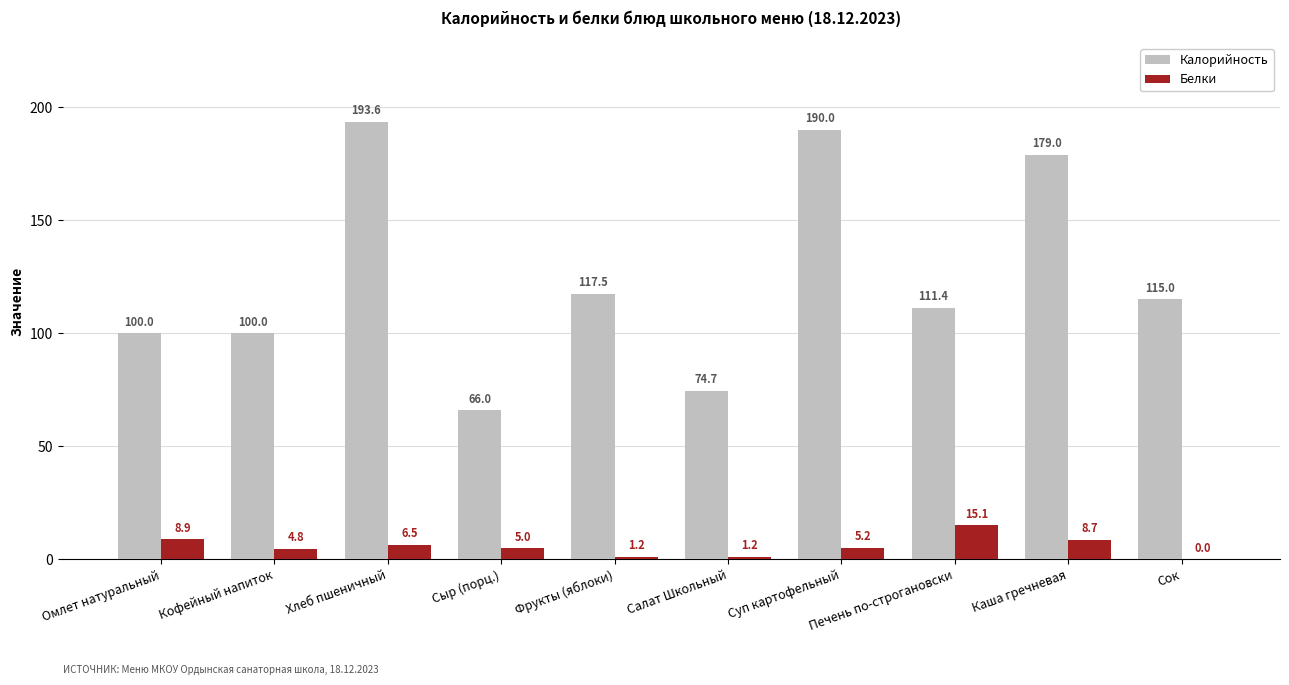

What is the average value of the Калорийность series?

124.7